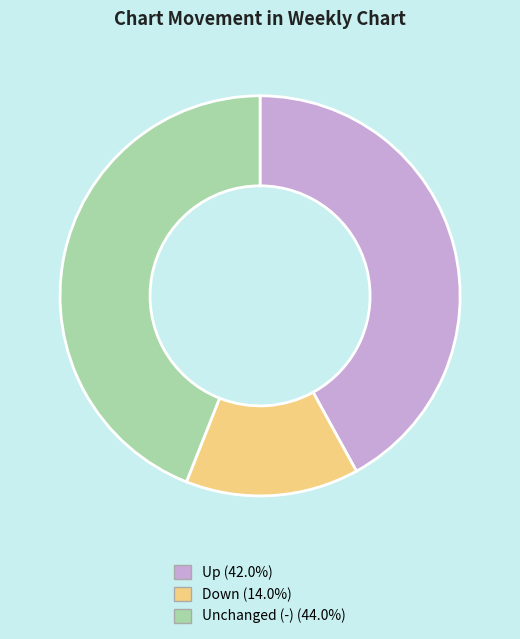

Is there any slice that represents more than half of the pie?

No